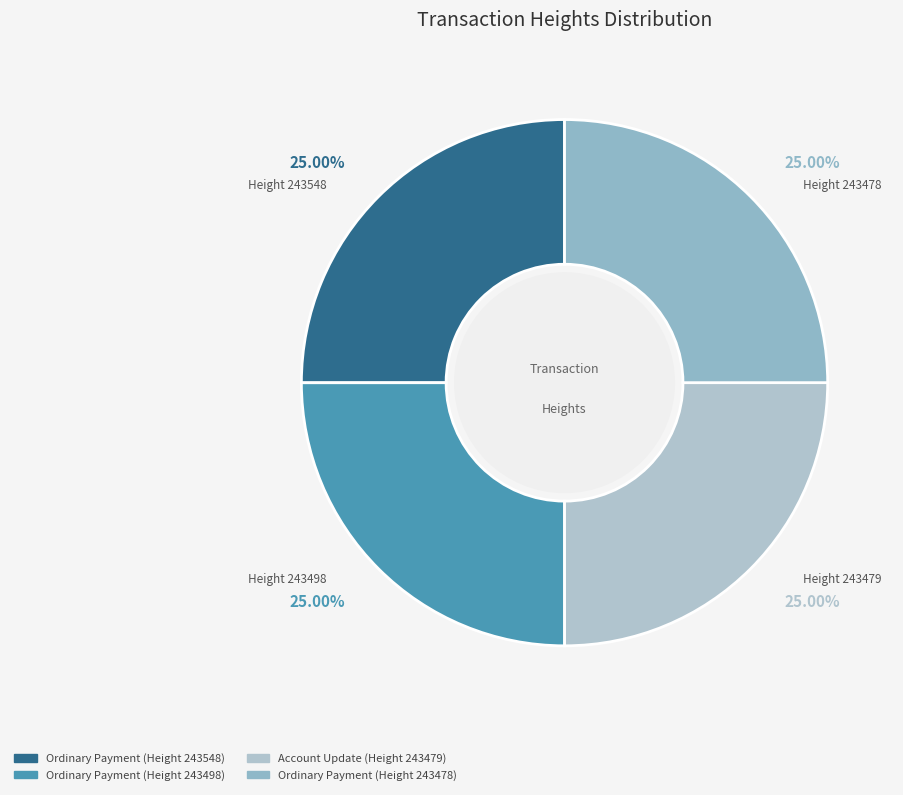

Which slice is the smallest?

Height 243478